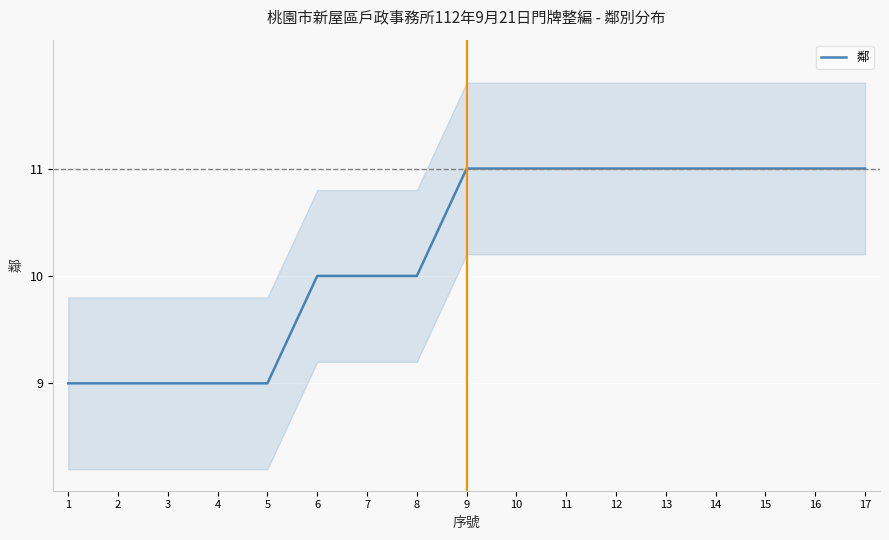

The value at 15 is 19. True or false?

False